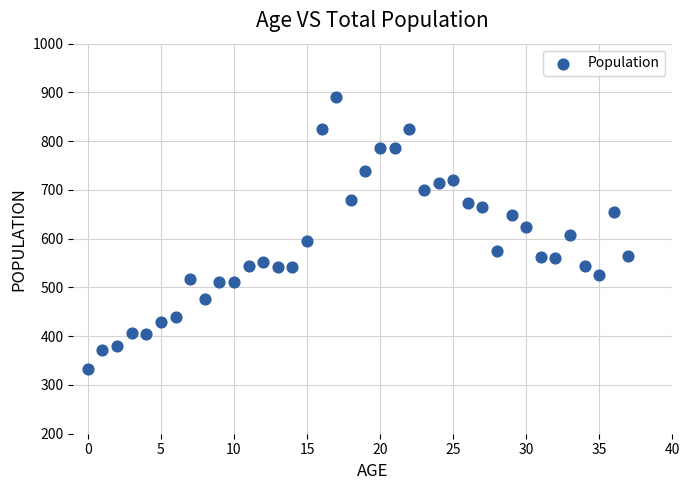

What is the range of Y values (max minus min)?

558